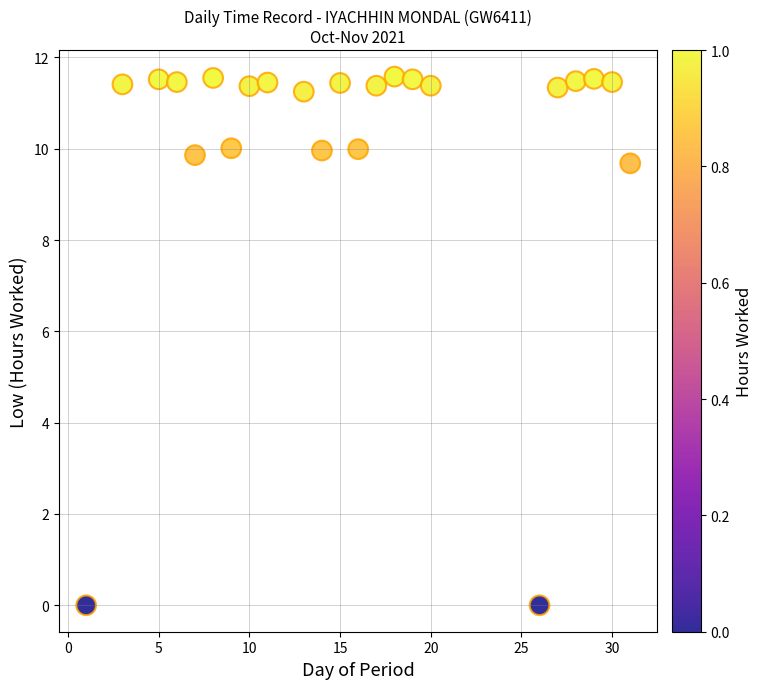

What is the range of X values (max minus min)?

30.0